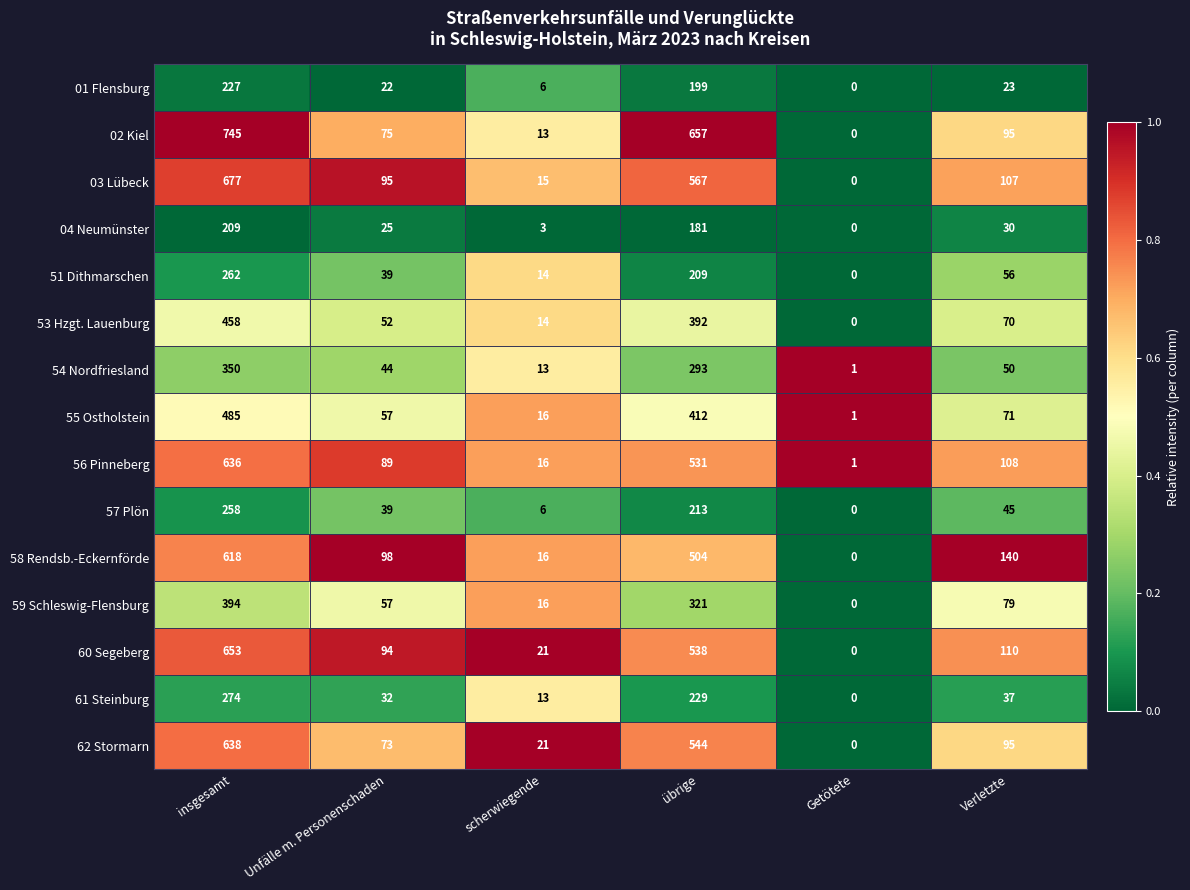

Count the number of data series in this chart.

15